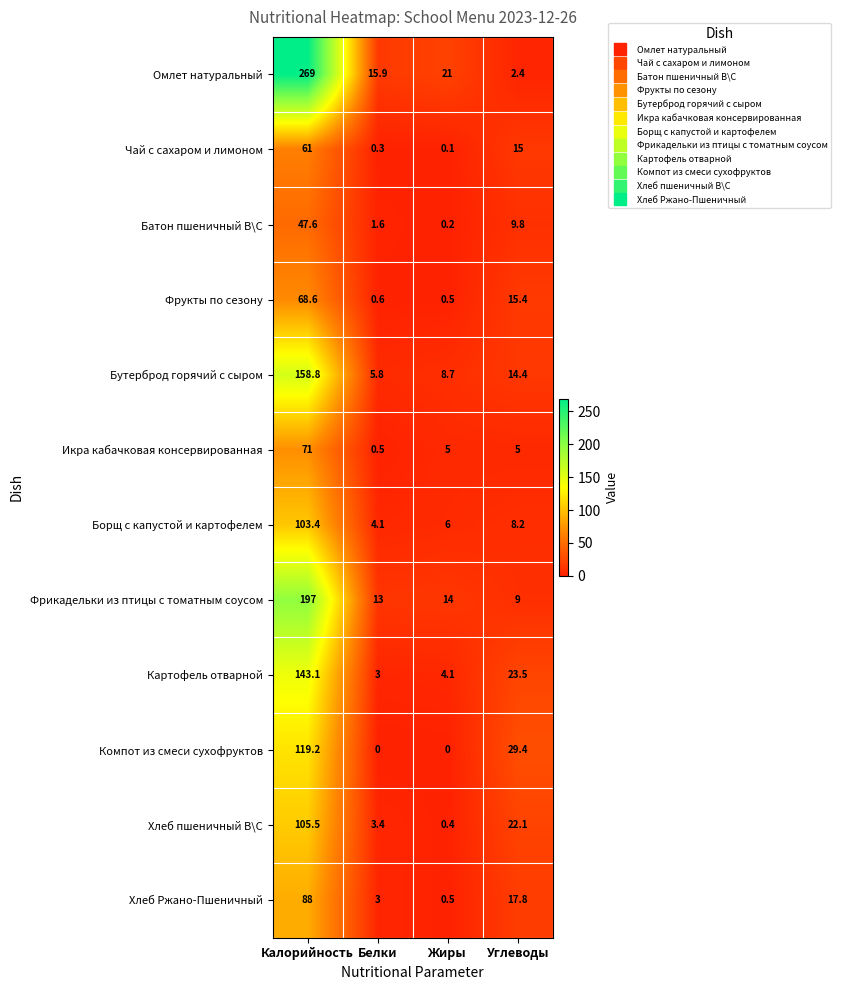

Where does the Картофель отварной series first go above 23?

Калорийность